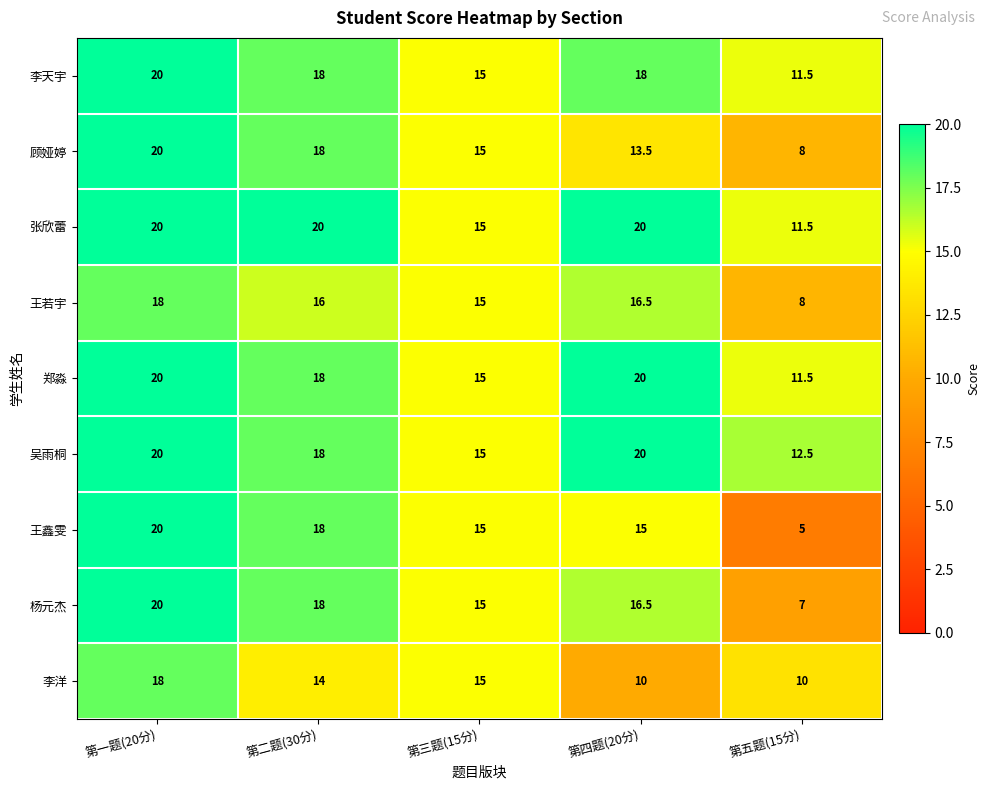

What is the difference between the second highest and minimum values in the 李洋 series?

5.0